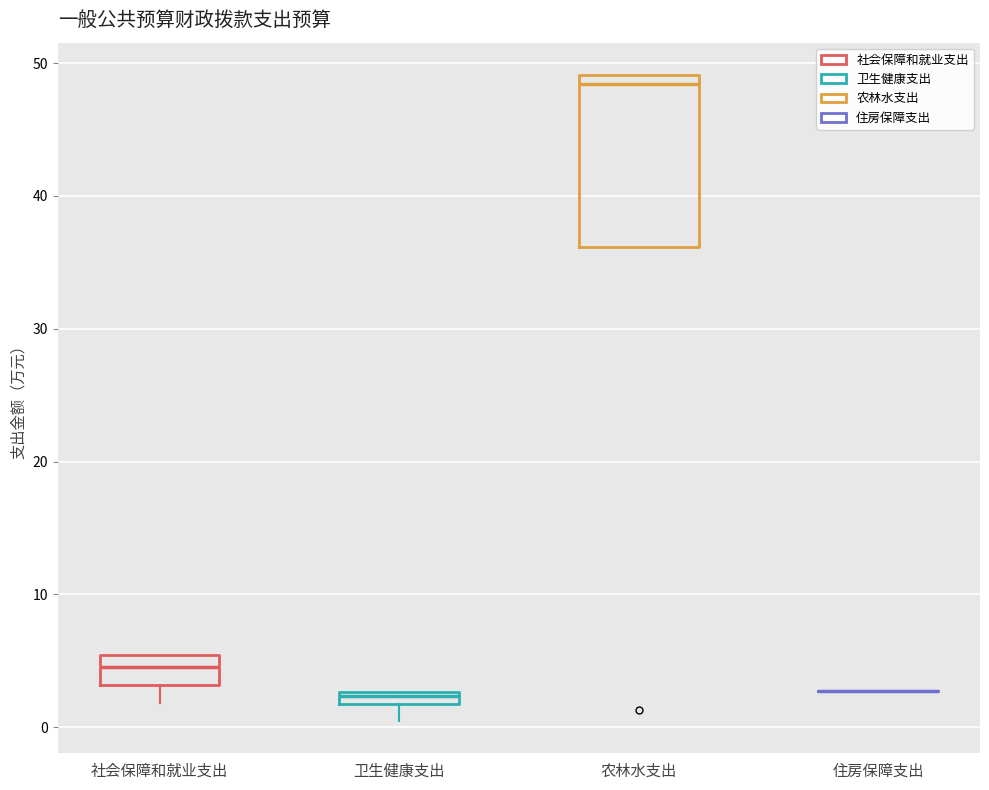

Which box is the tallest, from its lower edge to its upper edge?

农林水支出